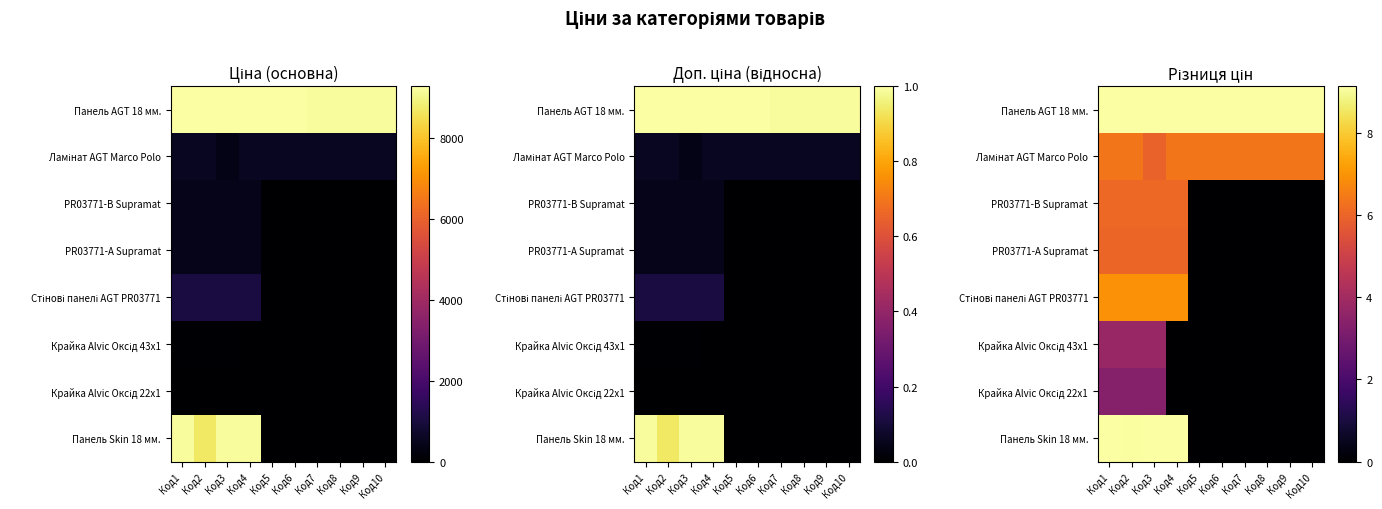

The Крайка Alvic Оксід 22x1 series shows 2.1 at Код5. True or false?

False